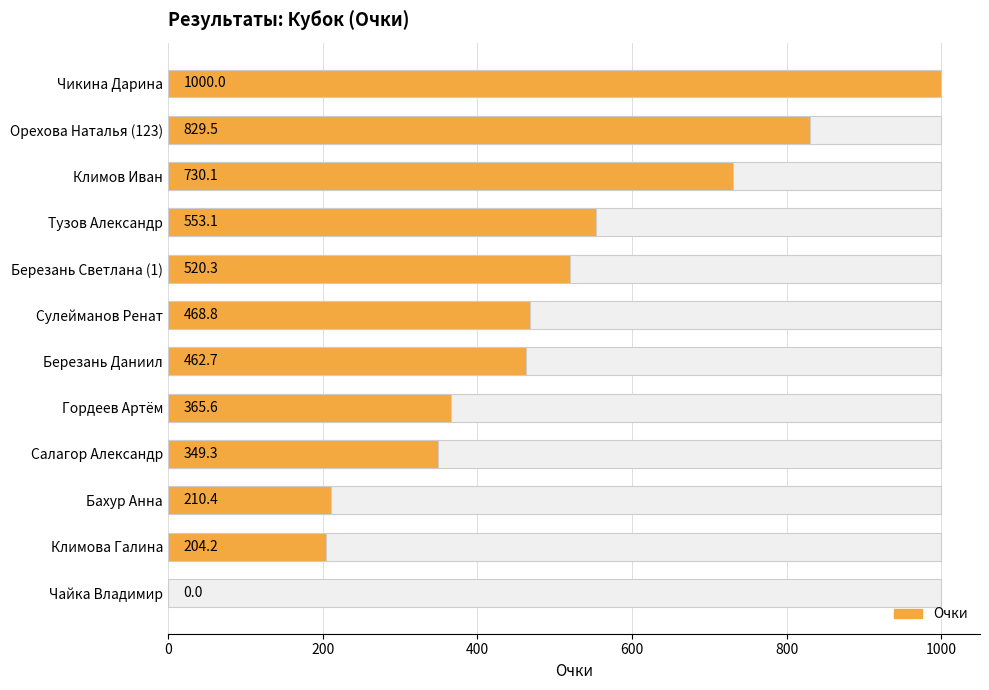

What is the difference between the maximum and second lowest values?

795.8